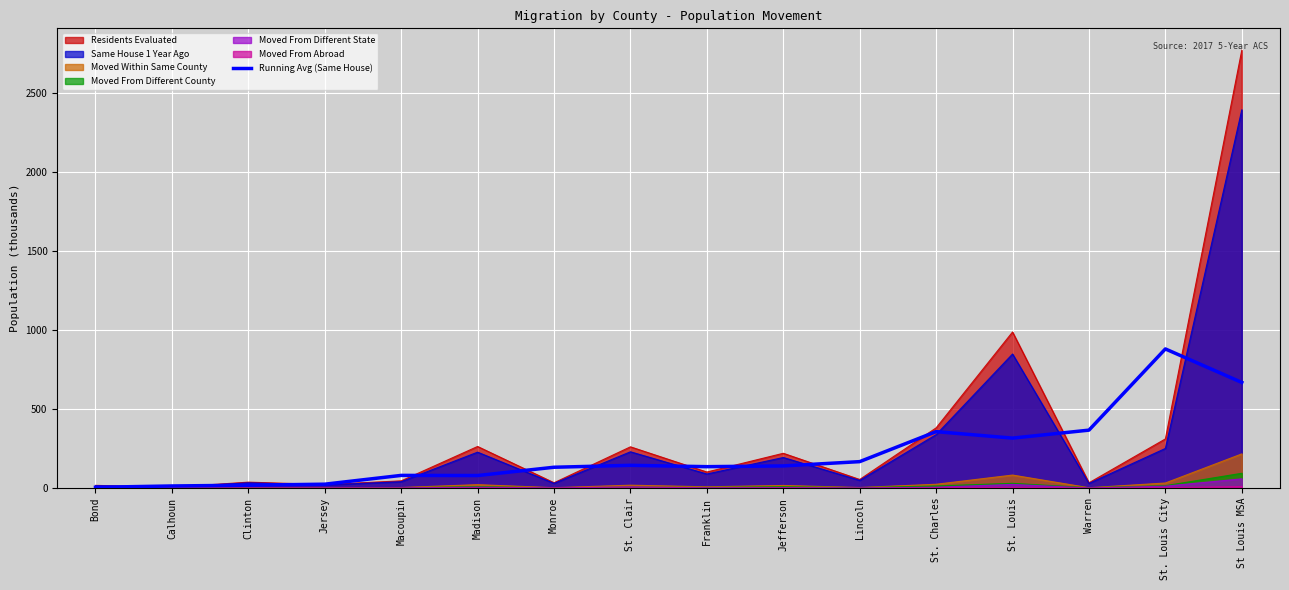

What position from the left is St. Clair?

8